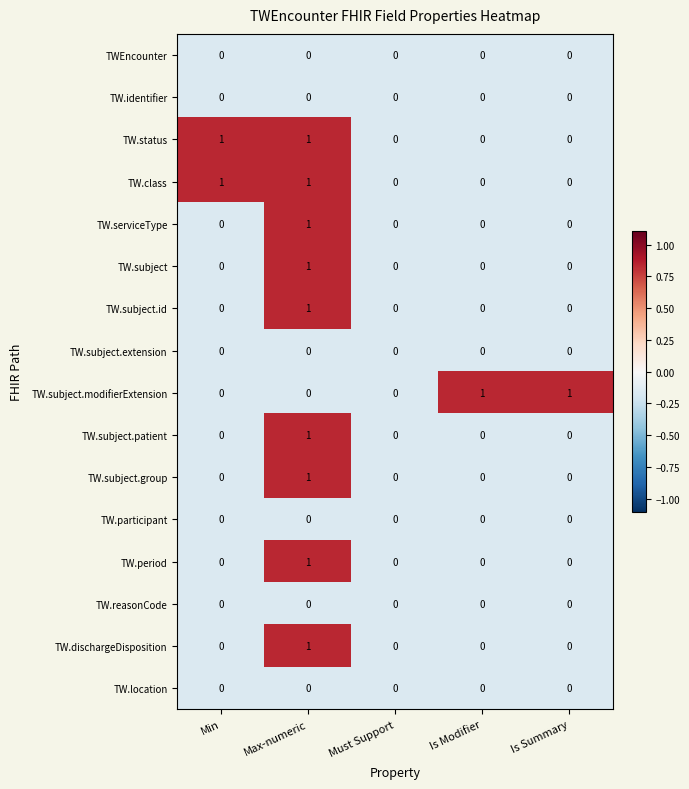

Is the value of TW.status at Min greater than the value of TW.subject.id at Is Summary?

Yes